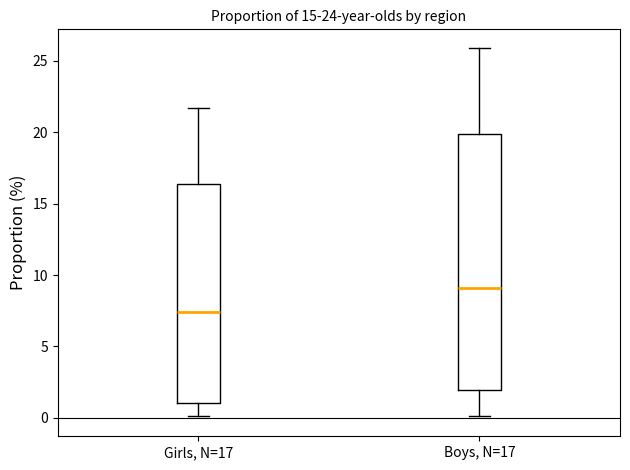

Comparing the boxes themselves (not the whiskers), which one is the tallest?

Boys, N=17